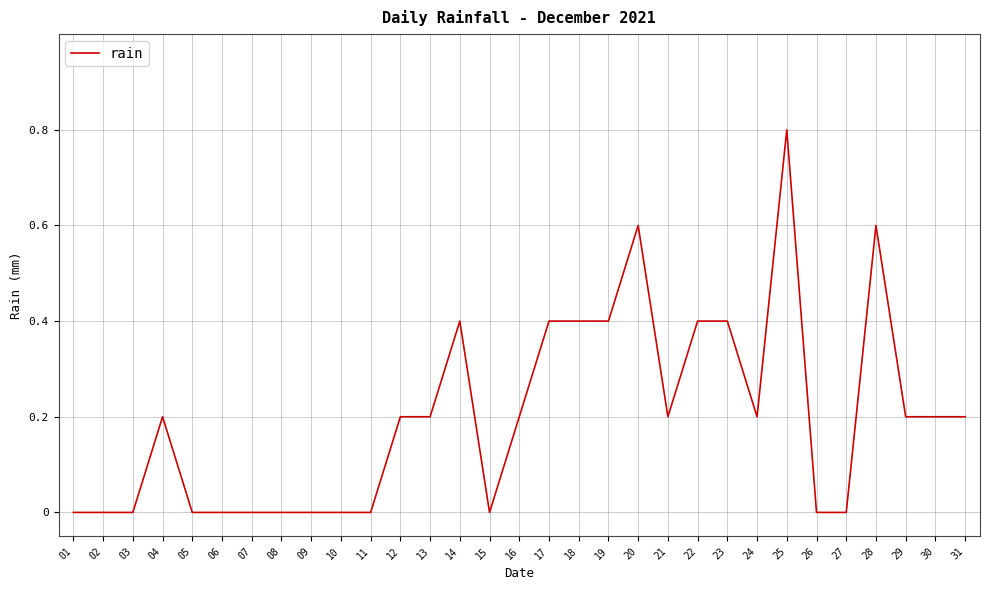

The chart shows a value of 0.3 at 29. True or false?

False